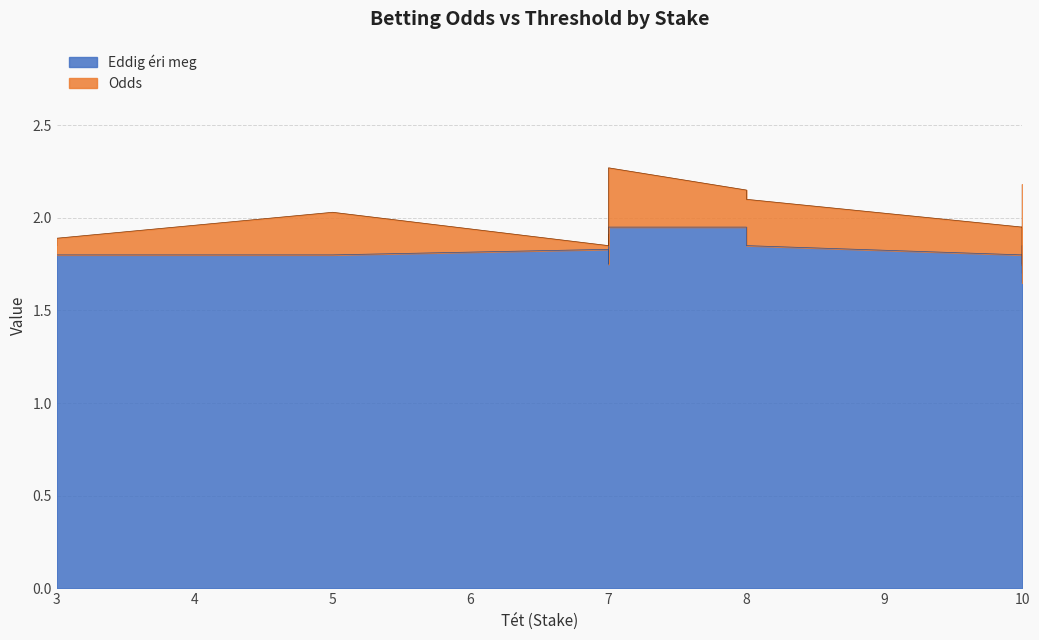

List the labels in order of Eddig éri meg value, largest first.

8, 7, 10, 10, 8, 7, 3, 5, 7, 7, 10, 10, 10, 3, 7, 10, 10, 10, 10